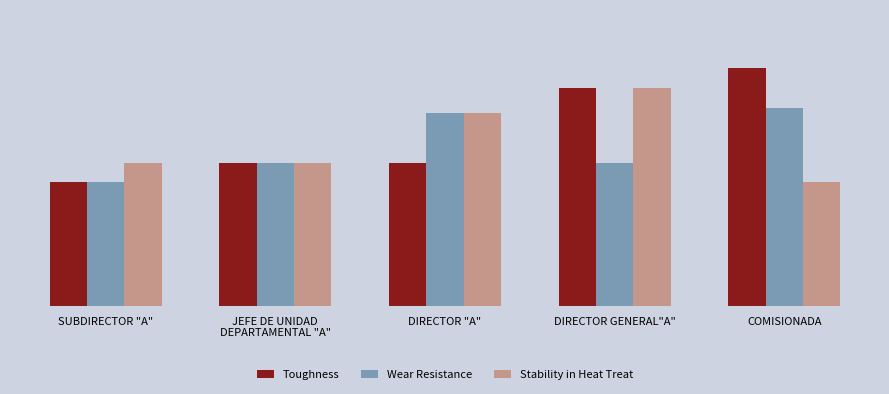

Where is Wear Resistance nearest to the value 32?

JEFE DE UNIDAD
DEPARTAMENTAL "A"